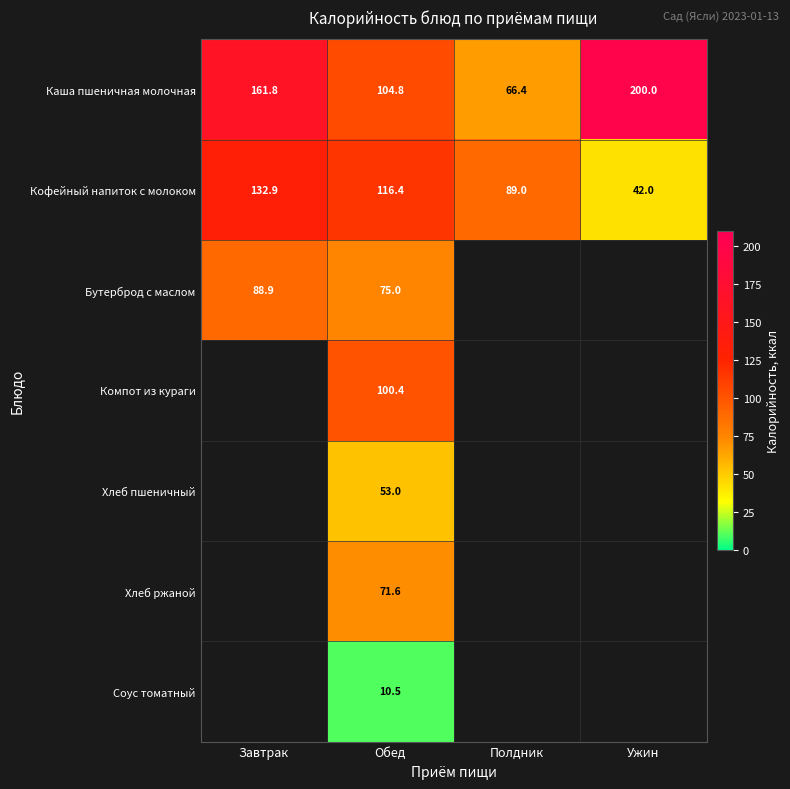

Which has a higher value, Ужин or Полдник?

Ужин